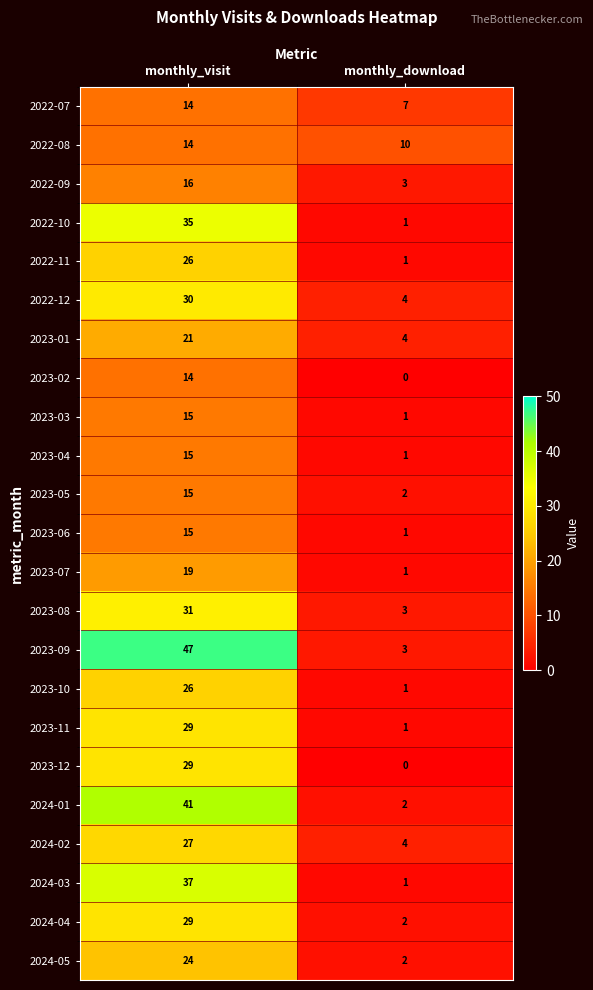

True or false: 2023-03 has a value of 1 at monthly_download.

True